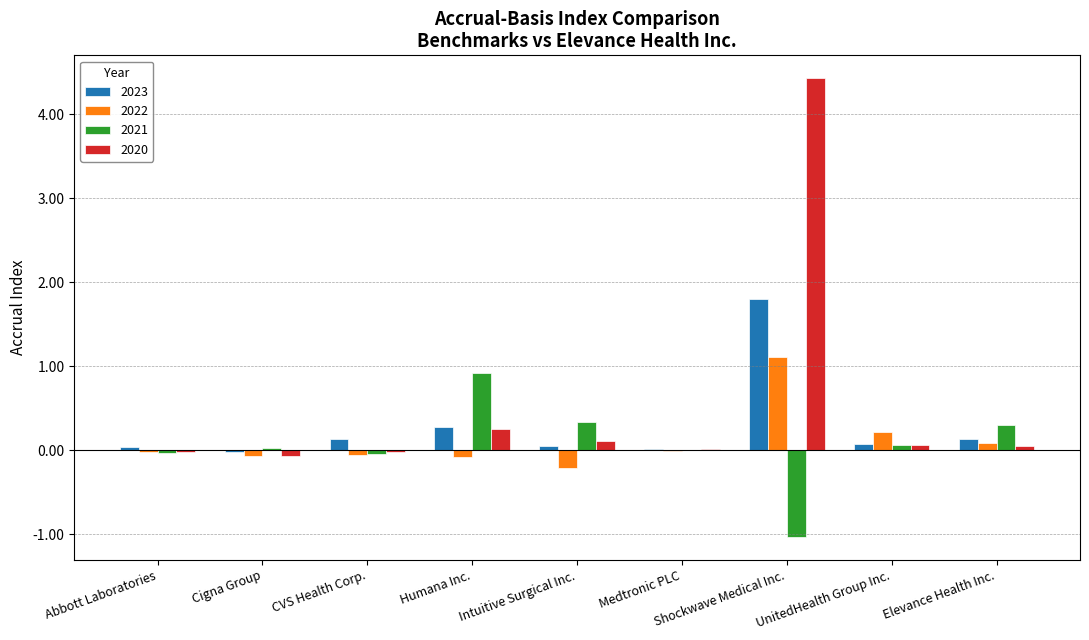

At which category is the sum across all series the highest?

Shockwave Medical Inc.